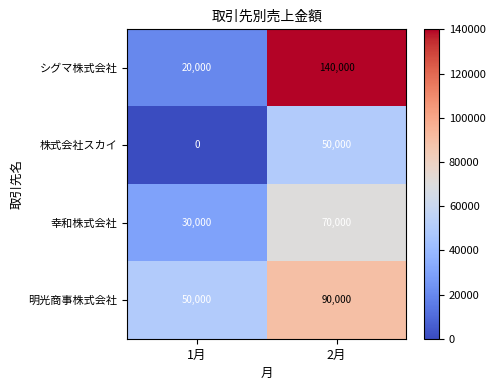

At which label is 株式会社スカイ closest to 25000?

1月